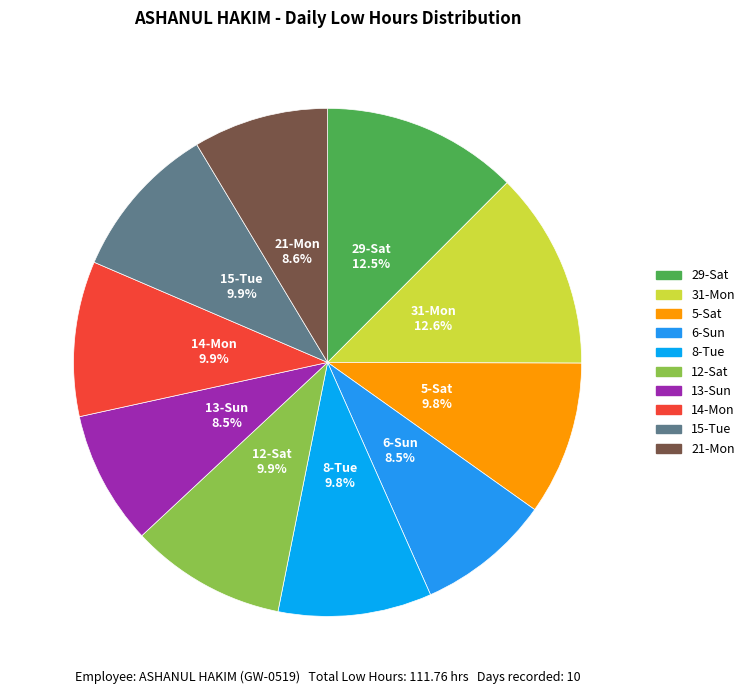

True or false: 15-Tue accounts for 10% of the total.

True